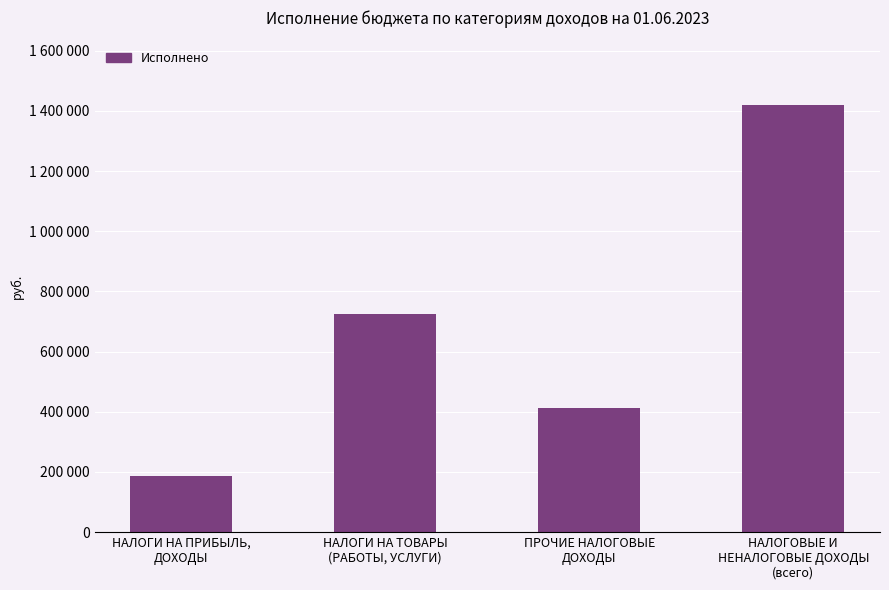

What is the difference between the maximum and minimum values?

1235311.5